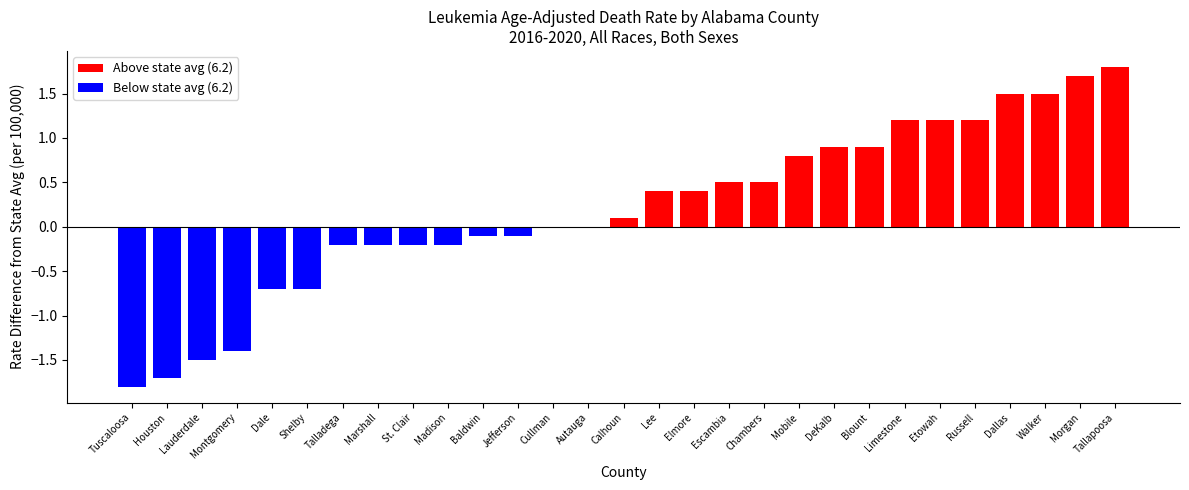

The value at Marshall is 6.0. True or false?

True